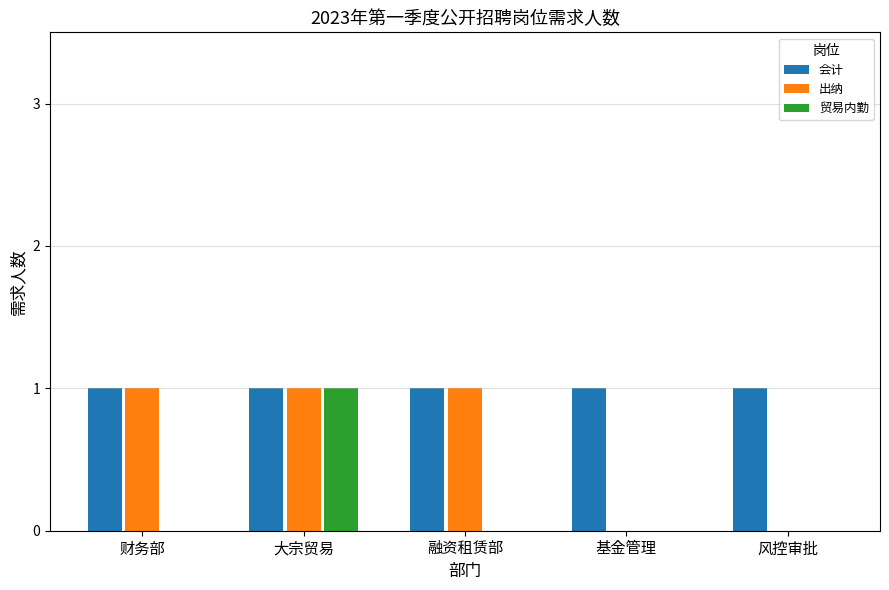

Is the value of 会计 at 融资租赁部 greater than the value of 贸易内勤 at 基金管理?

Yes